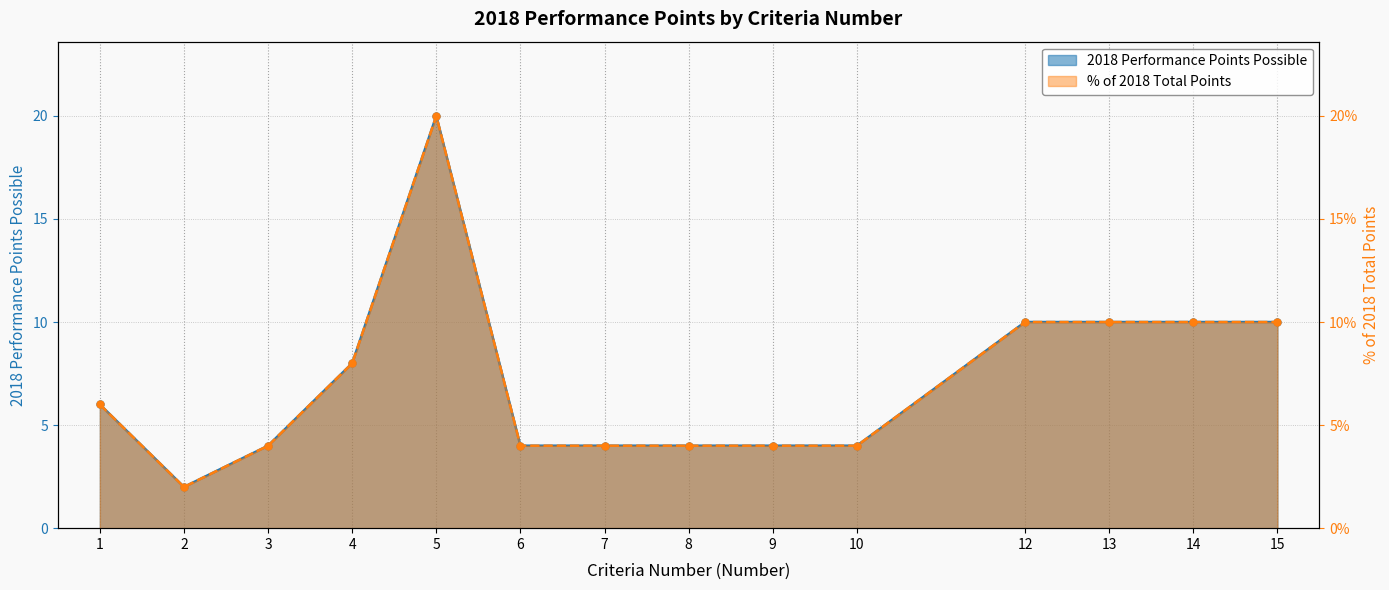

True or false: 2018 Performance Points Possible has more than 1 interior local peaks.

False